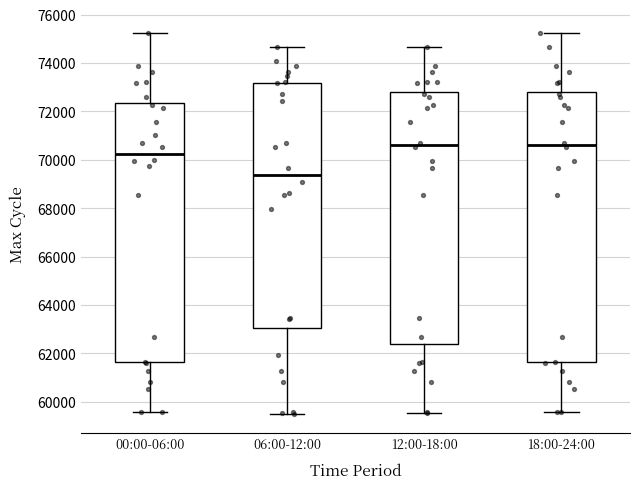

Reading left to right, transcribe this box plot: for each box, give where its median line is, the range the box spans, and where its two whiskers end, as read against the y-axis. The values are not printed on the chart, so give them approximately, as read against the axis.

00:00-06:00: median 70200, box 61600 to 72400, whiskers 59600 to 75200
06:00-12:00: median 69400, box 63000 to 73200, whiskers 59400 to 74600
12:00-18:00: median 70600, box 62400 to 72800, whiskers 59600 to 74600
18:00-24:00: median 70600, box 61600 to 72800, whiskers 59600 to 75200